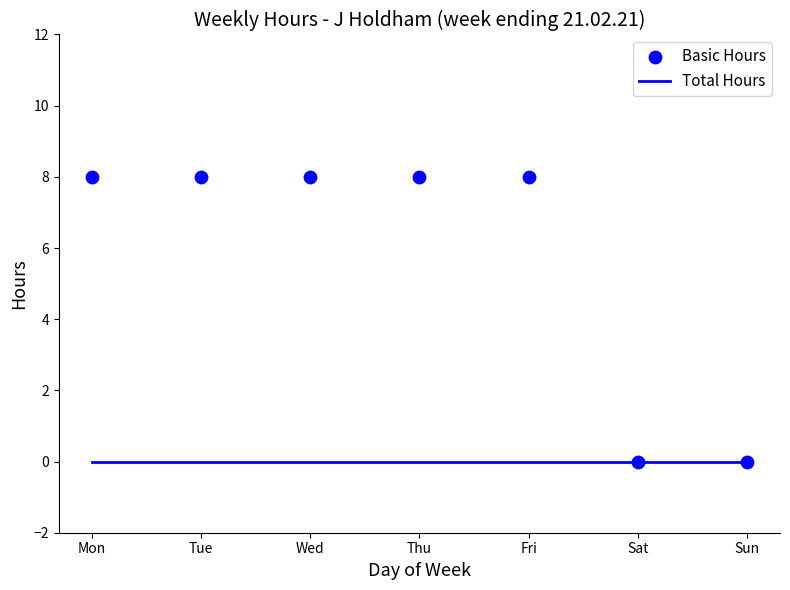

Which series contains the lowest Y value?

Total Hours